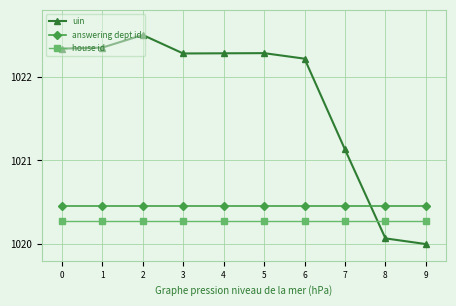

What is the sum of the uin values at 8 and 1?

2042.4